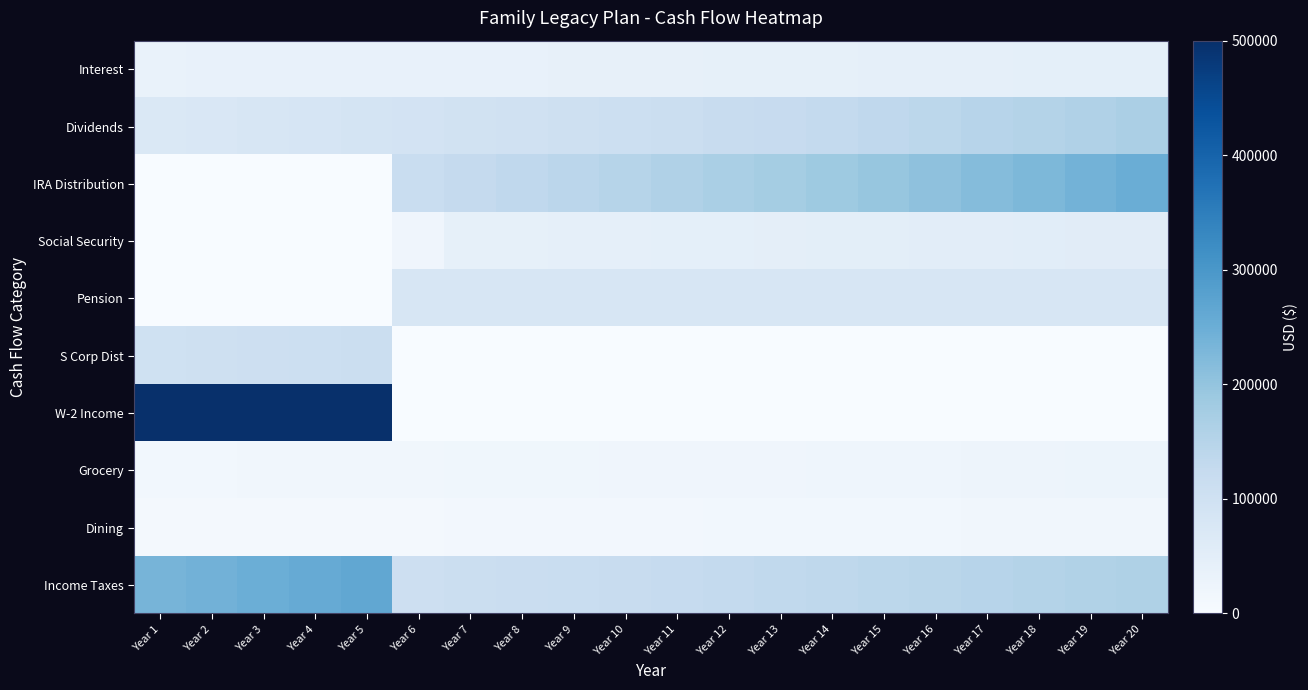

Which has a higher value, Year 11 or Year 20?

Year 20